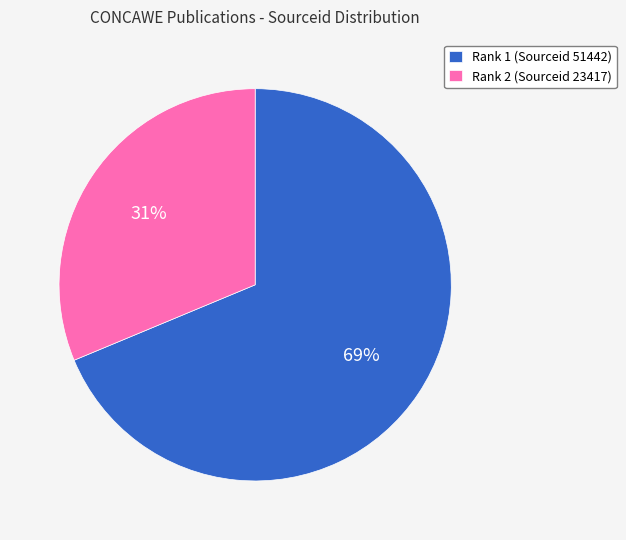

Is there any slice that represents more than half of the pie?

Yes